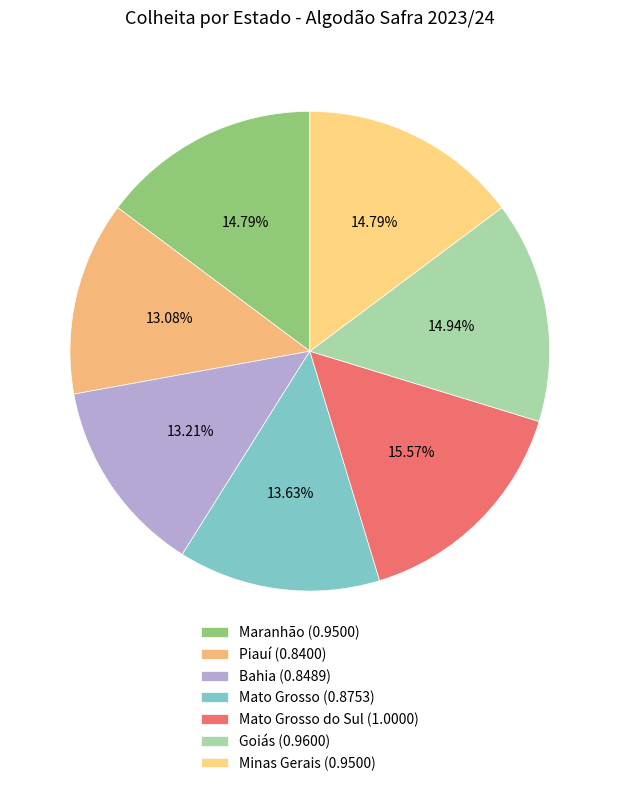

What is the largest slice in the pie chart?

Mato Grosso do Sul (1.0000)